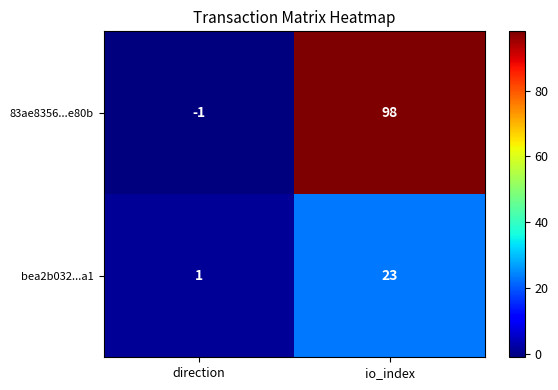

Reading left to right, transcribe all the data shown in this chart.

83ae8356...e80b: -1	98
bea2b032...a1: 1	23